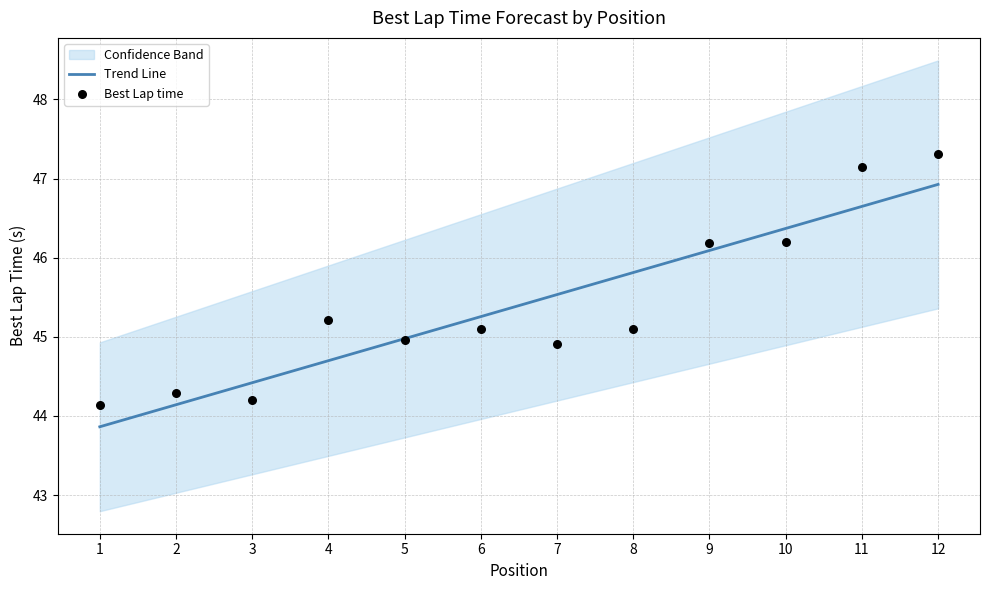

At how many categories does at least one series exceed 45?

8